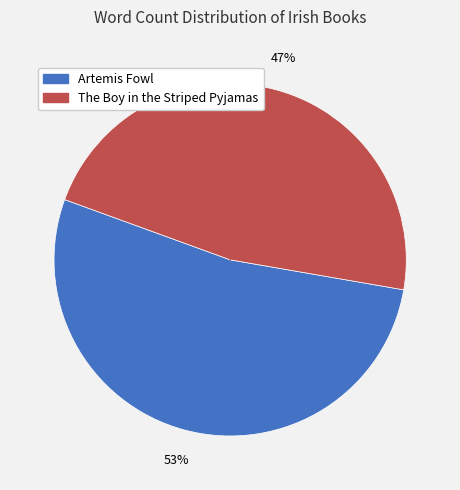

Does The Boy in the Striped Pyjamas represent more than half of the total?

No